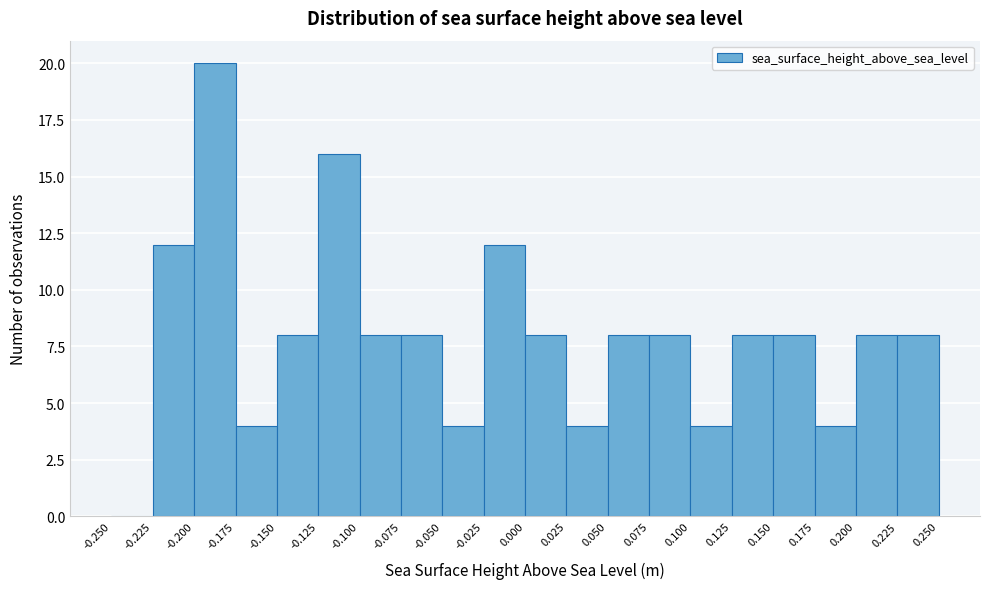

How tall is the bar that spans 0.200 to 0.225 on the x-axis? The values are not printed on the chart, so give them approximately, as read against the axis.

8